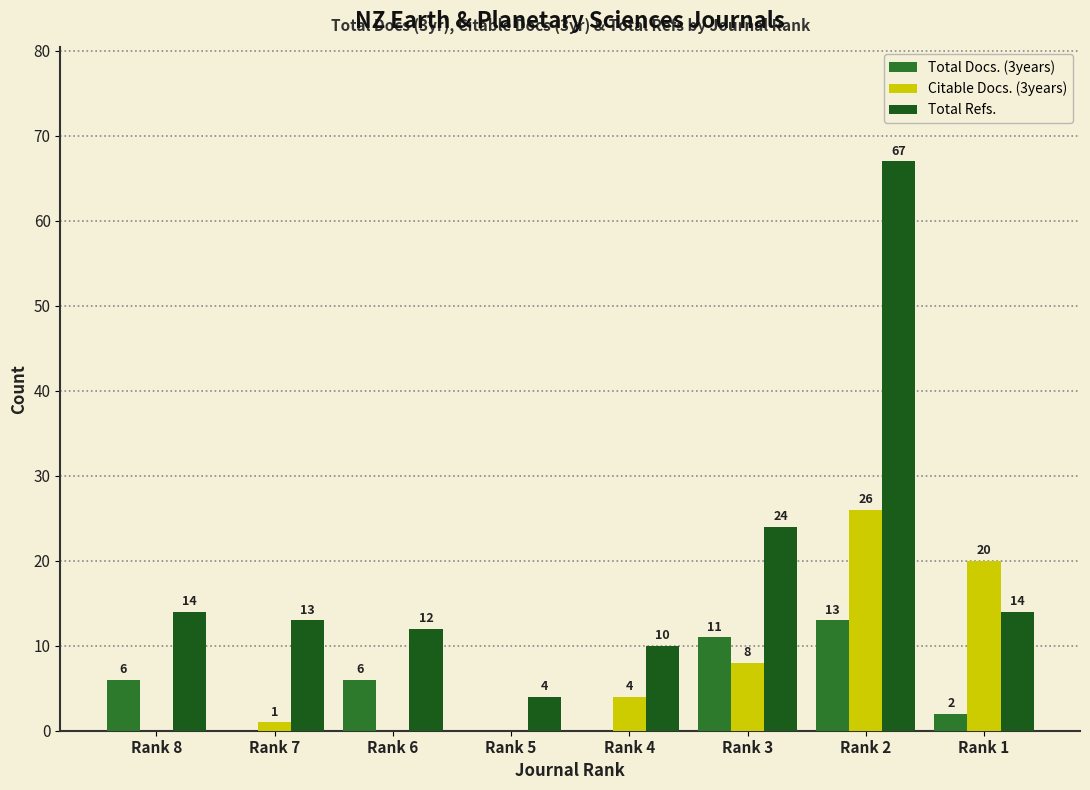

Which series has the widest spread of values?

Total Refs.